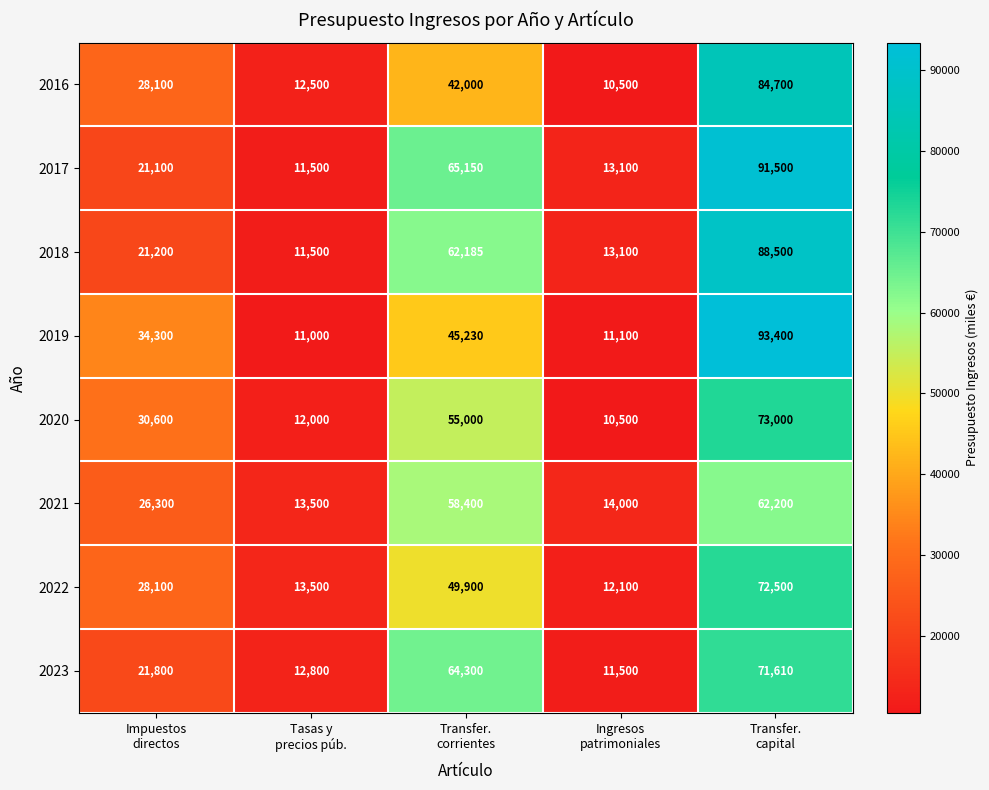

What is the total value across all series at Transfer.
corrientes?

442165